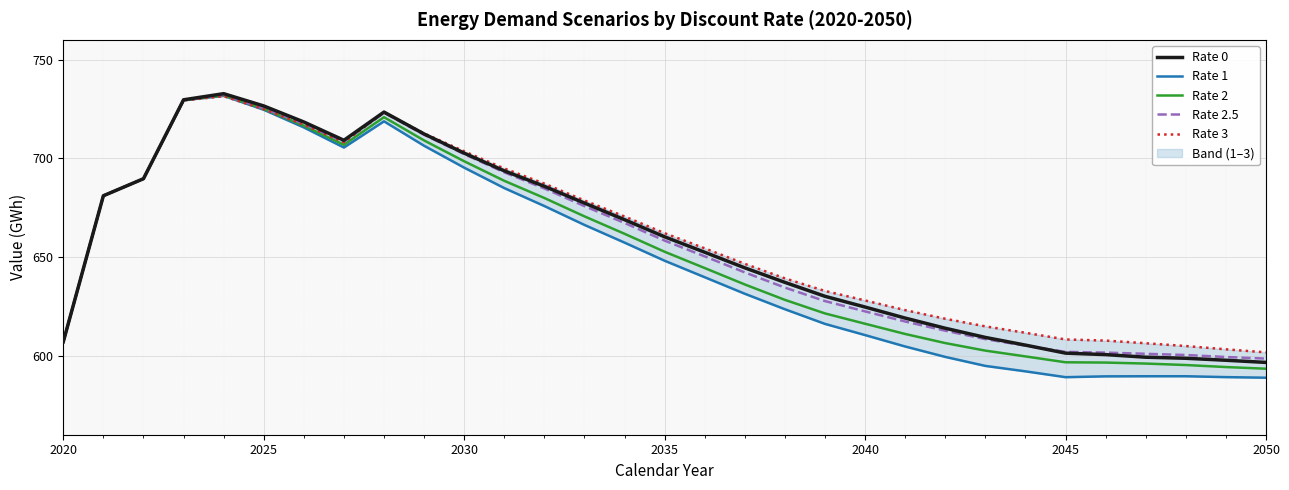

What is the maximum value for Rate 2.5?

732.0